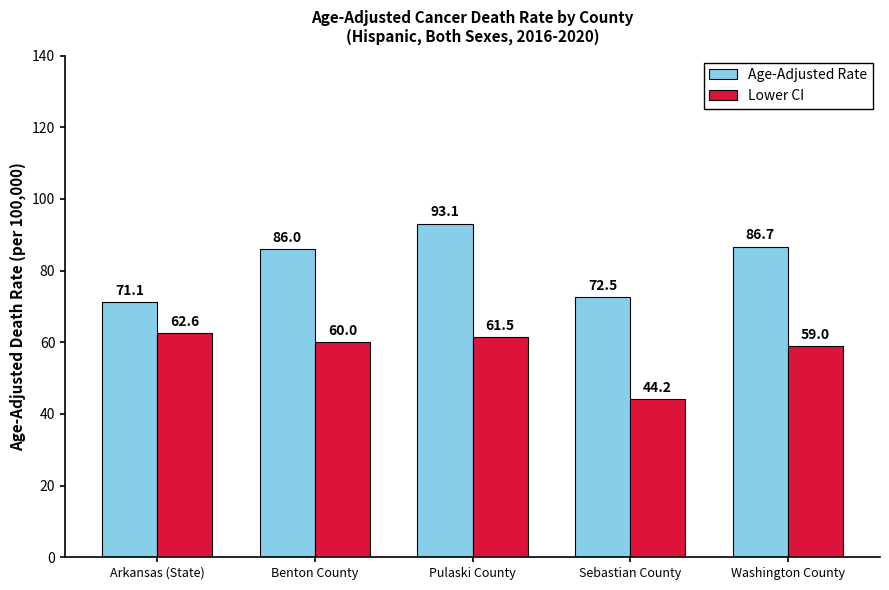

What is the label of the 4th bar from the right?

Benton County